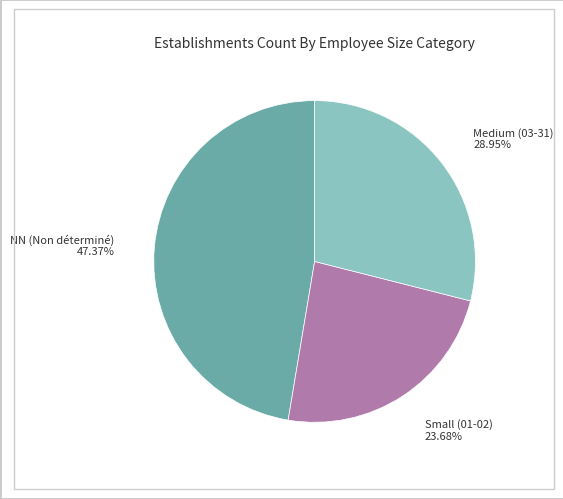

Does any single category account for the majority?

No